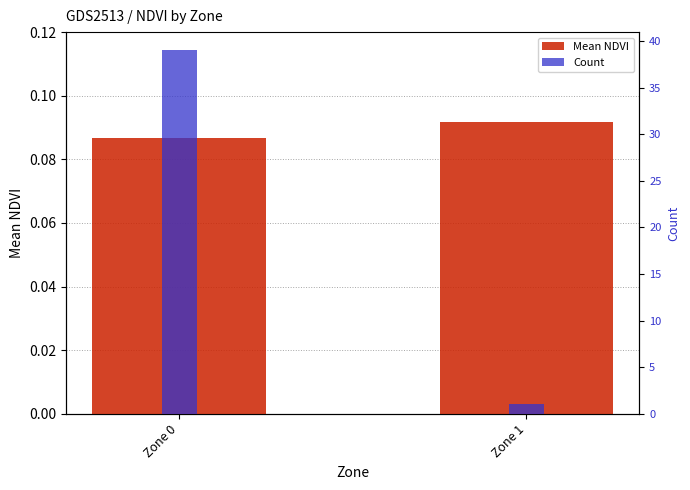

At which label does Count reach its peak?

Zone 0